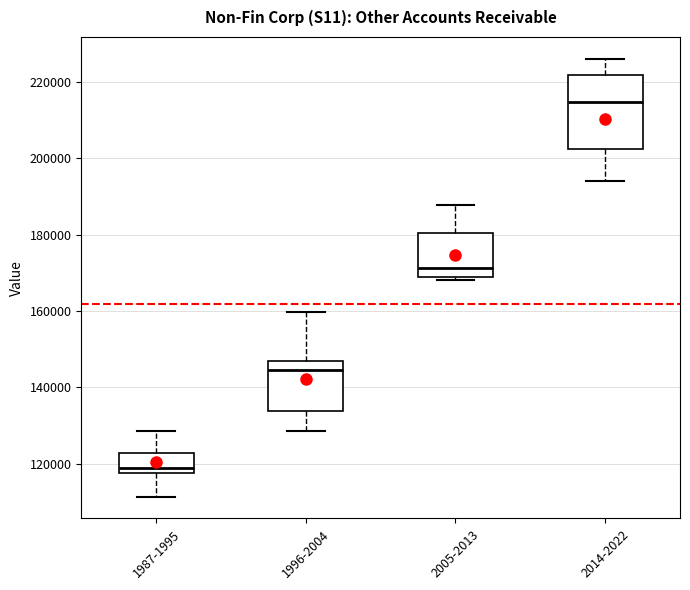

Reading left to right, transcribe this box plot: for each box, give where its median line is, the range the box spans, and where its two whiskers end, as read against the y-axis. The values are not printed on the chart, so give them approximately, as read against the axis.

1987-1995: median 118000 (just above the box's lower edge), box 118000 to 122000, whiskers 112000 to 128000
1996-2004: median 144000, box 134000 to 146000, whiskers 128000 to 160000
2005-2013: median 172000, box 168000 to 180000, whiskers 168000 (just below the box's lower edge) to 188000
2014-2022: median 214000, box 202000 to 222000, whiskers 194000 to 226000